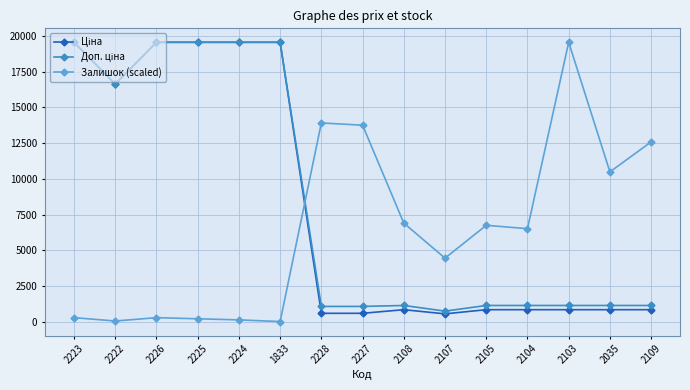

What is the greatest value displayed?

19564.9